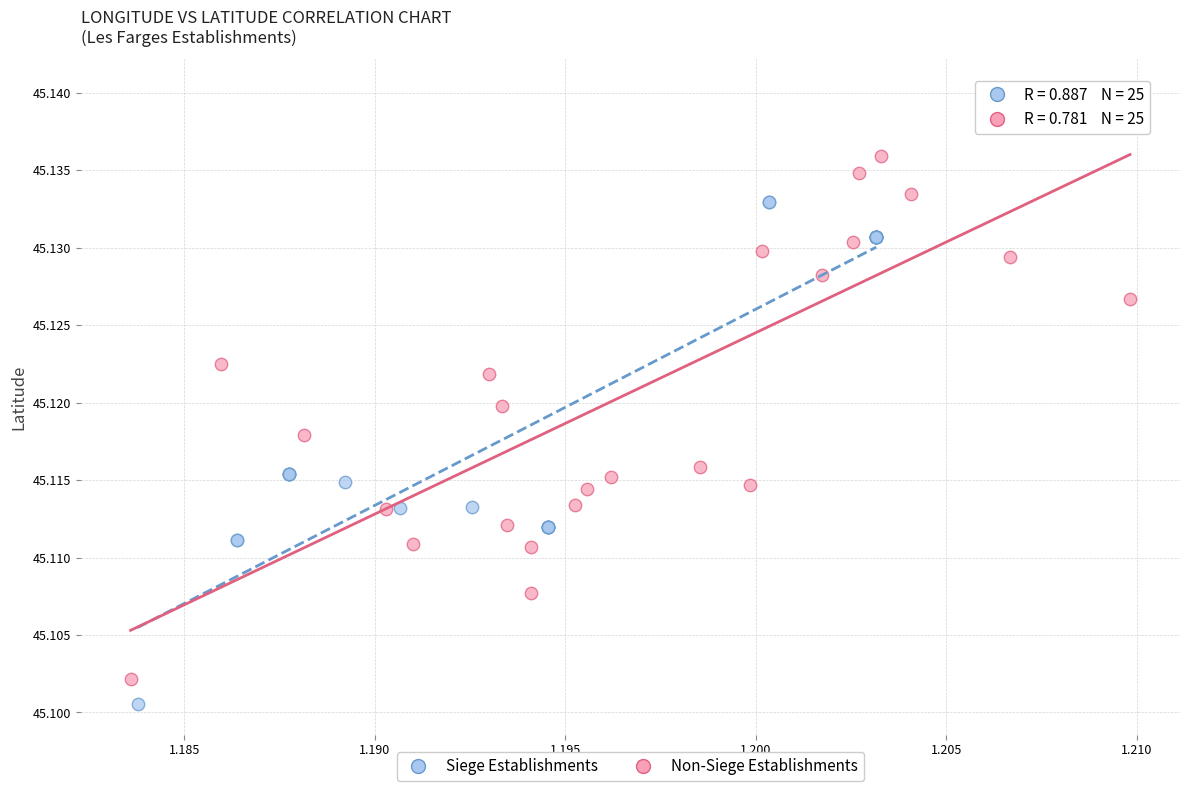

Which series has the largest Y range (max minus min)?

Non-Siege Establishments